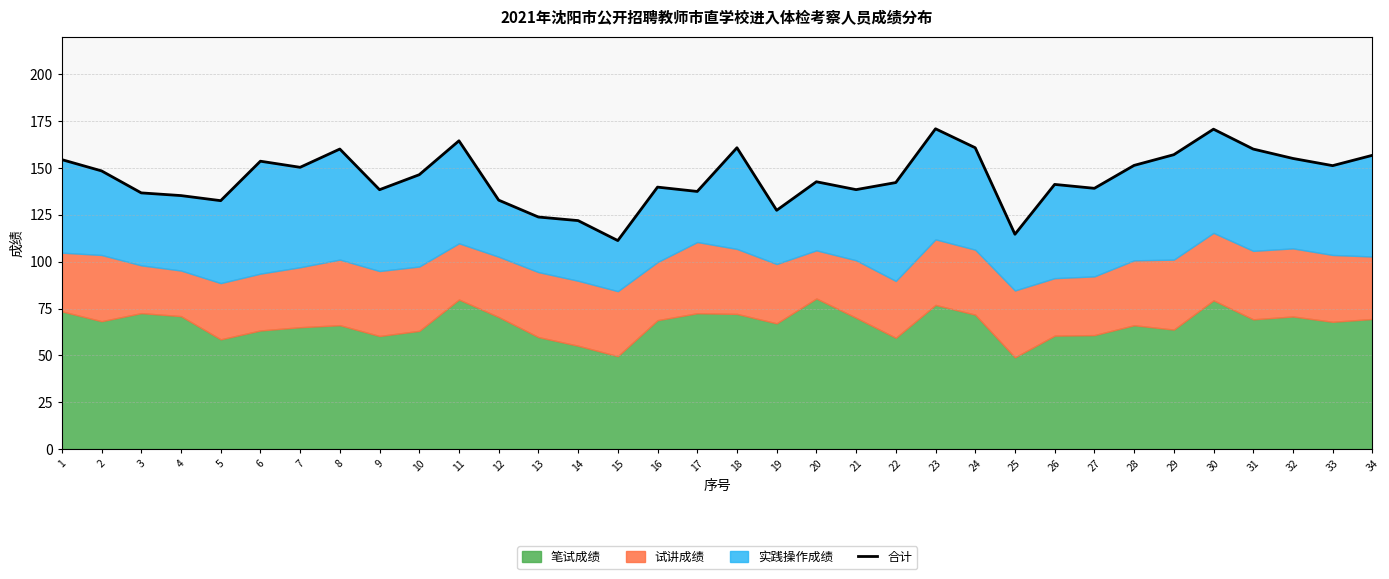

Where is the first local maximum?

6